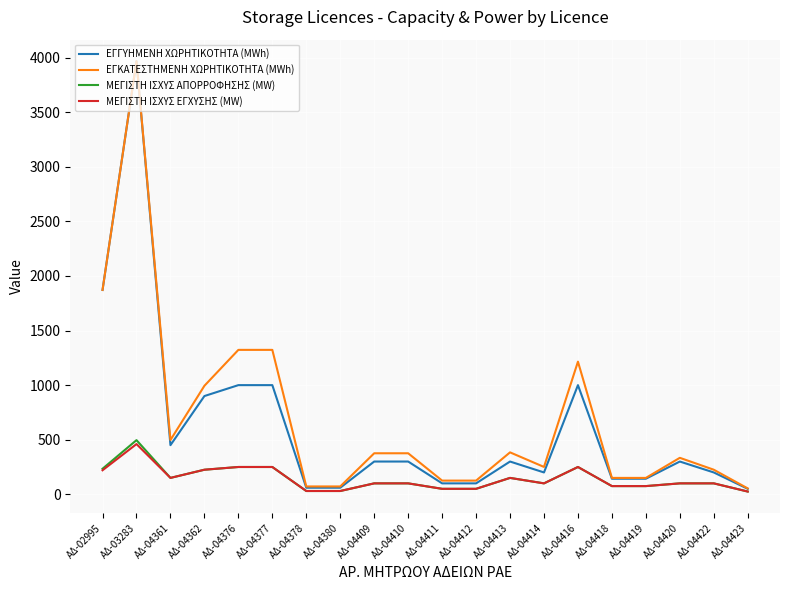

The ΜΕΓΙΣΤΗ ΙΣΧΥΣ ΕΓΧΥΣΗΣ (MW) series shows 225.0 at ΑΔ-04362. True or false?

True